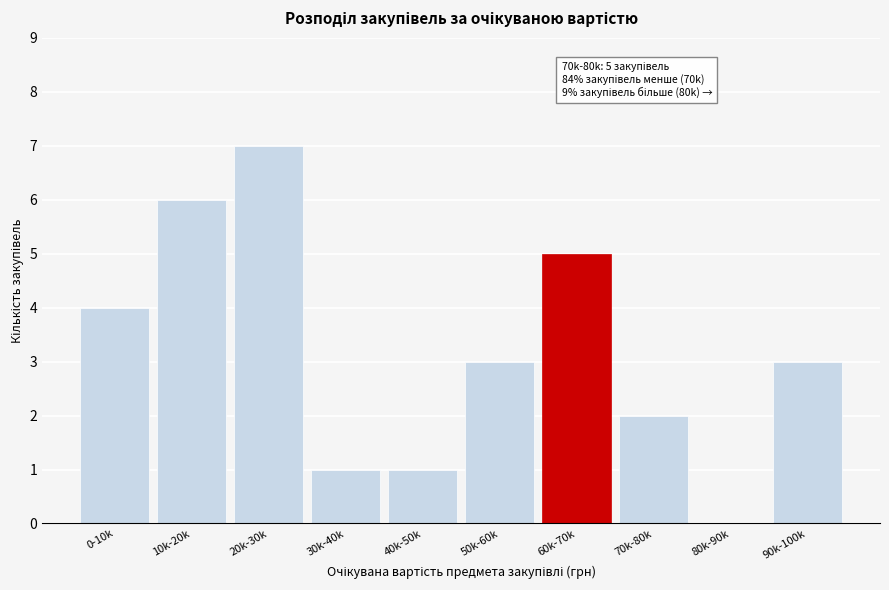

Reading left to right, list all the values displayed in this chart.

0-10k=4	10k-20k=6	20k-30k=7	30k-40k=1	40k-50k=1	50k-60k=3	60k-70k=5	70k-80k=2	80k-90k=0	90k-100k=3